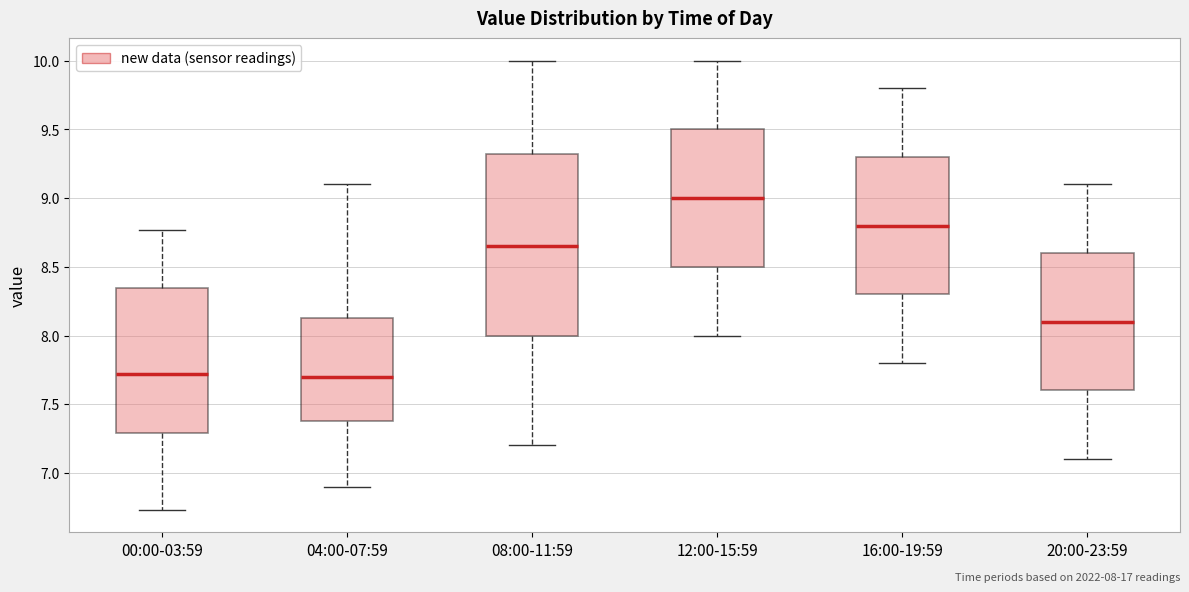

Comparing the boxes themselves (not the whiskers), which one is the tallest?

08:00-11:59